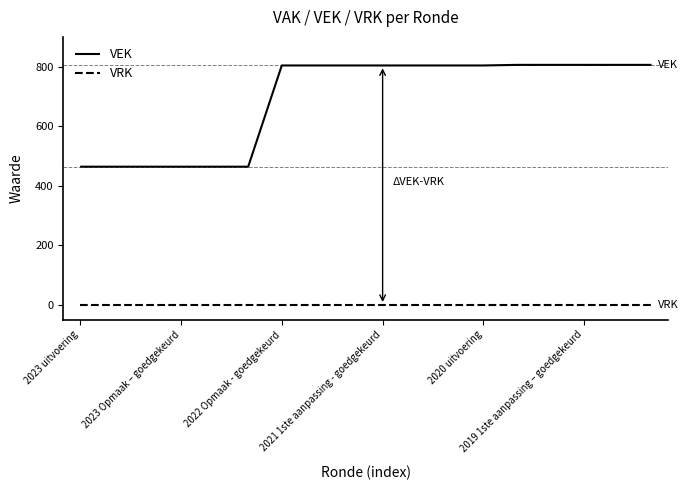

True or false: VEK and VRK intersect in this chart.

False